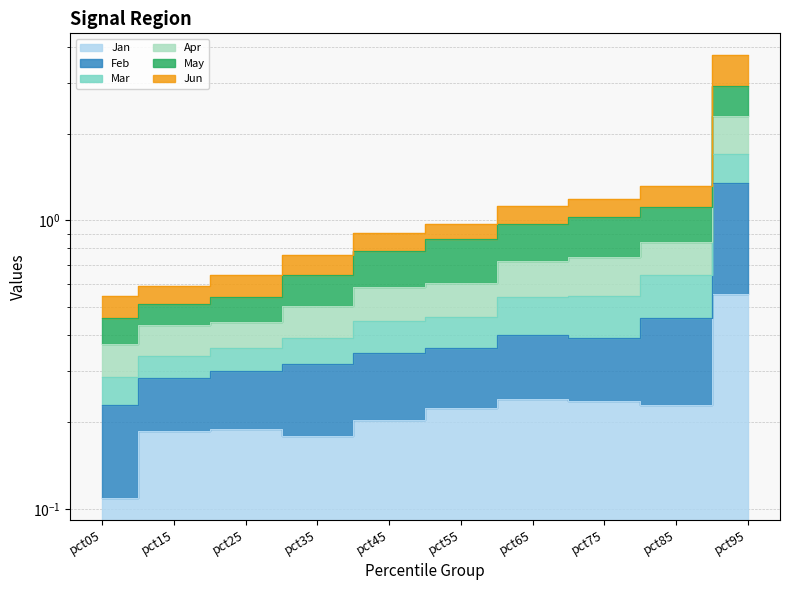

What is the difference between the maximum and minimum values in the Jan series?

0.4